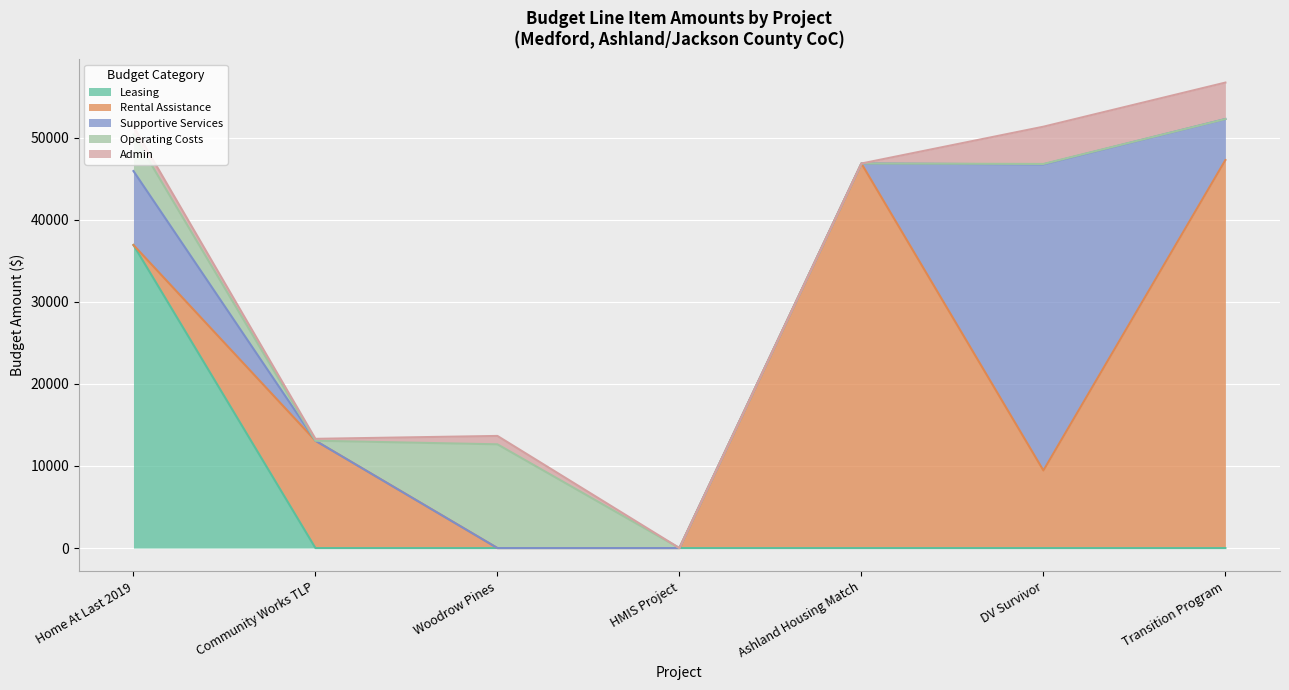

Reading left to right, list all the values displayed in this chart.

Leasing: 36928	0	0	0	0	0	0
Rental Assistance: 0	13080	0	0	46860	9456	47280
Supportive Services: 9011	0	0	0	0	37298	5000
Operating Costs: 4456	0	12641	0	0	50	0
Admin: 1001	229	1022	0	0	4540	4440